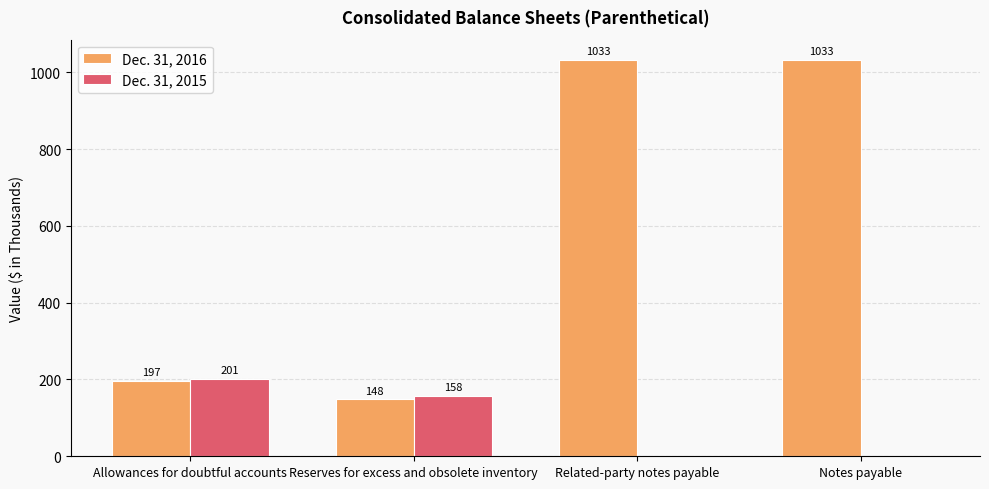

Reading left to right, extract all data points from this chart.

Dec. 31, 2016: Allowances for doubtful accounts=197	Reserves for excess and obsolete inventory=148	Related-party notes payable=1033	Notes payable=1033
Dec. 31, 2015: Allowances for doubtful accounts=201	Reserves for excess and obsolete inventory=158	Related-party notes payable=0	Notes payable=0